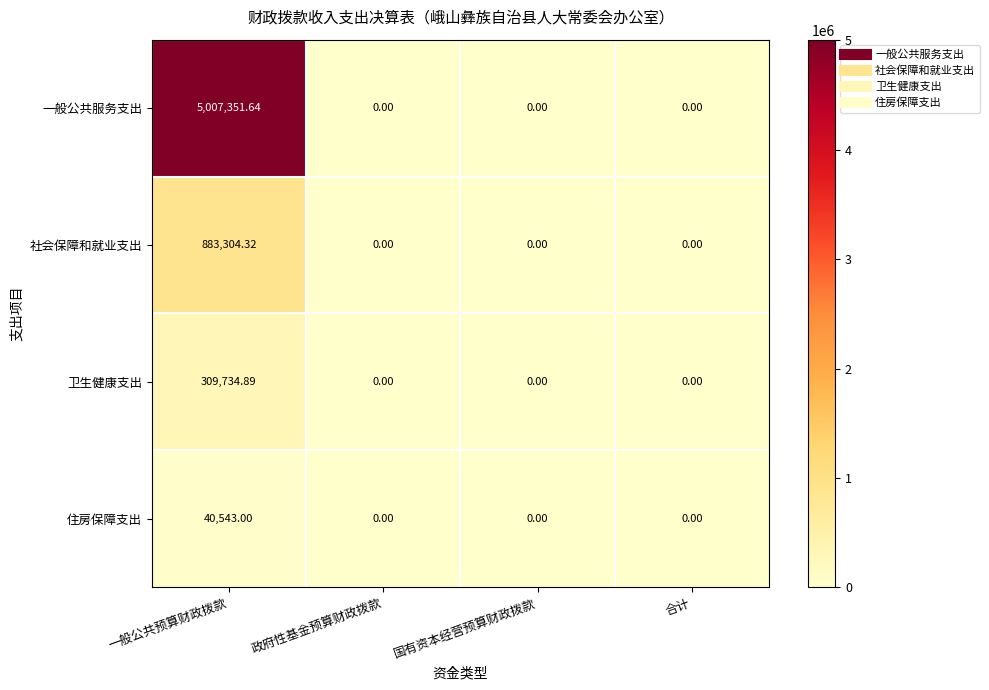

Which series has the largest range (max minus min)?

一般公共服务支出